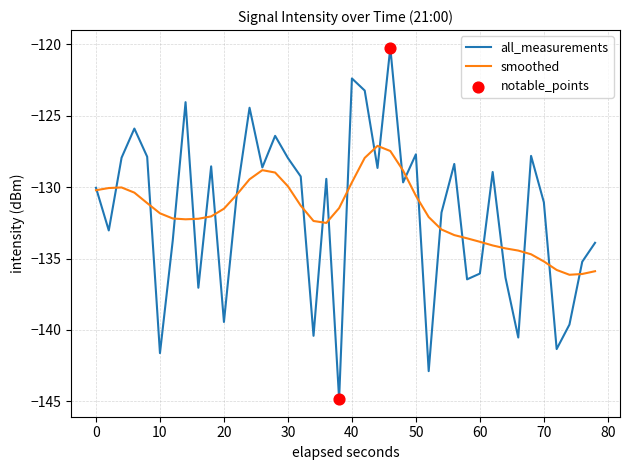

List the series in order of their peak value, lowest first.

smoothed, all_measurements